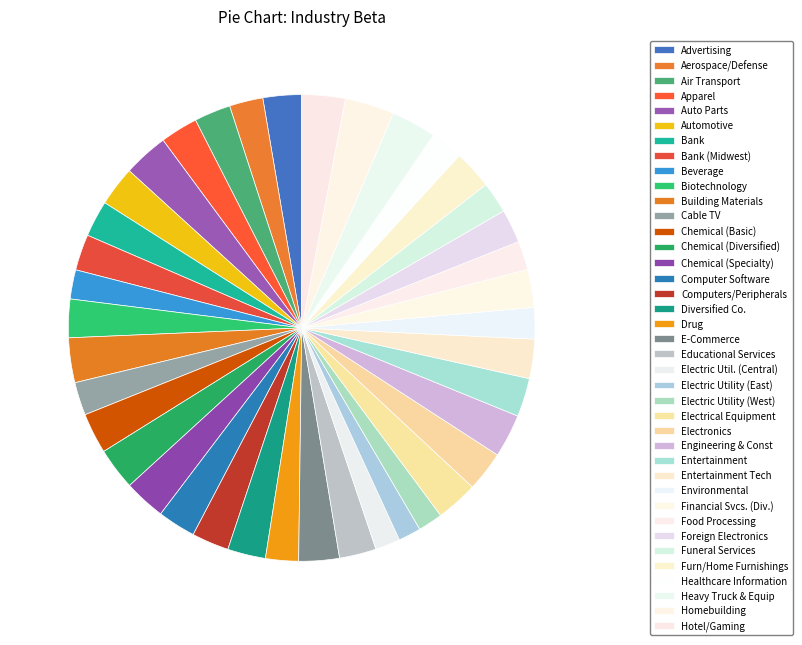

The Air Transport slice represents 17% of the pie. True or false?

False